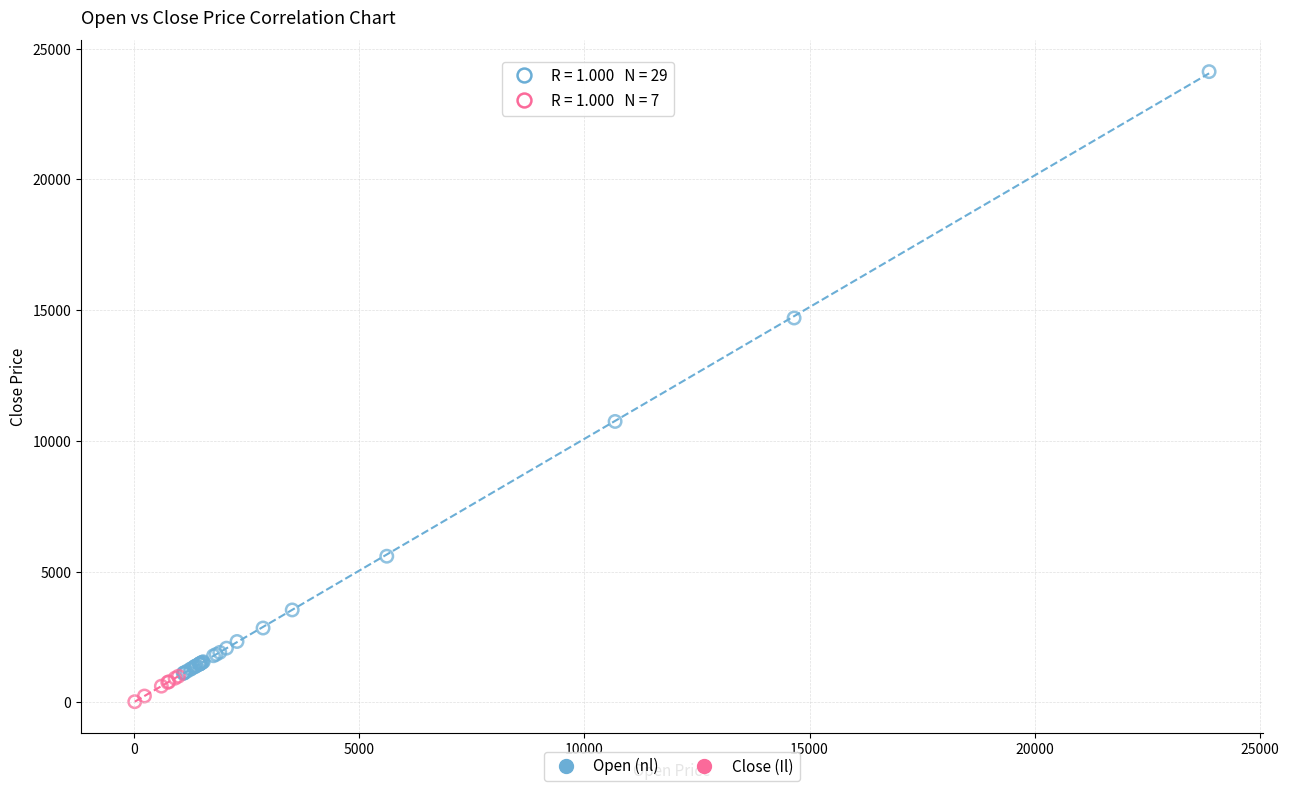

Which series contains the highest Y value?

Open (nl)